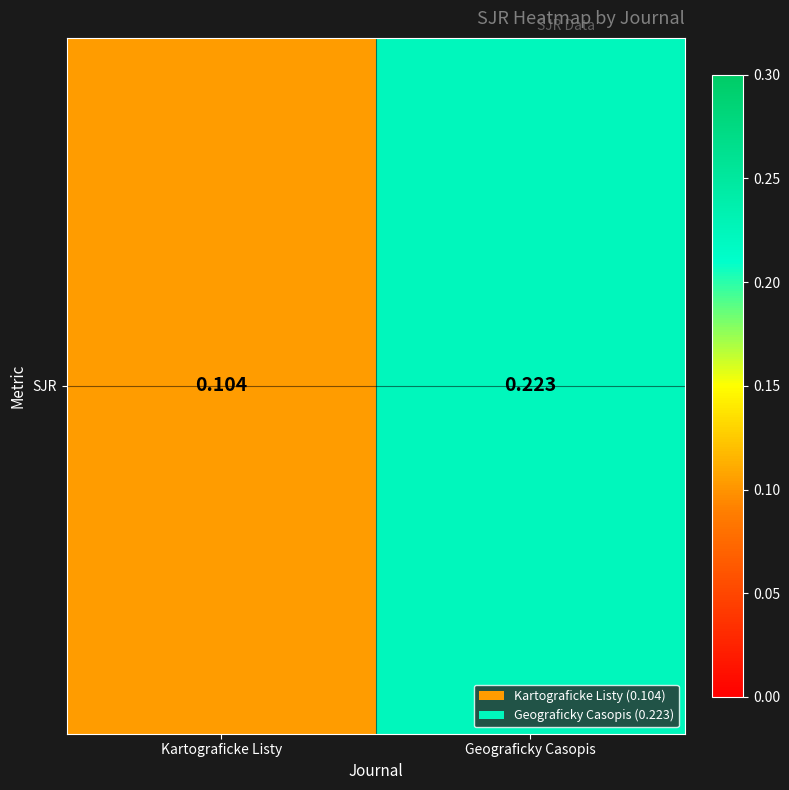

Read the value at Geograficky Casopis.

0.2